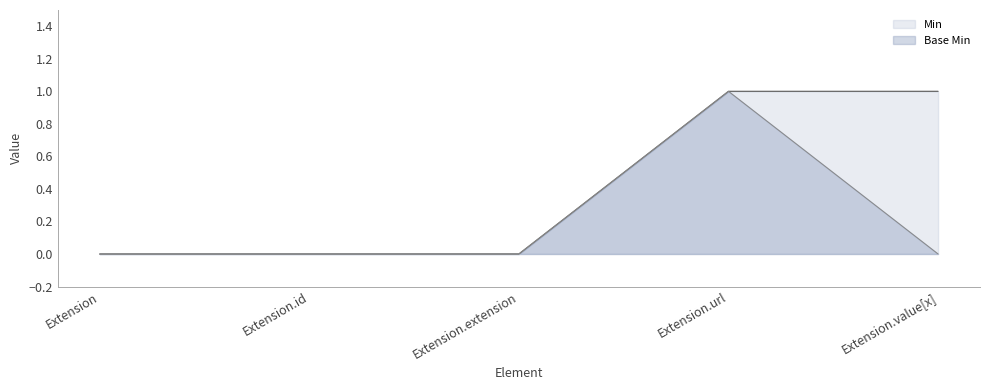

What is the difference between the maximum and minimum values in the Base Min series?

1